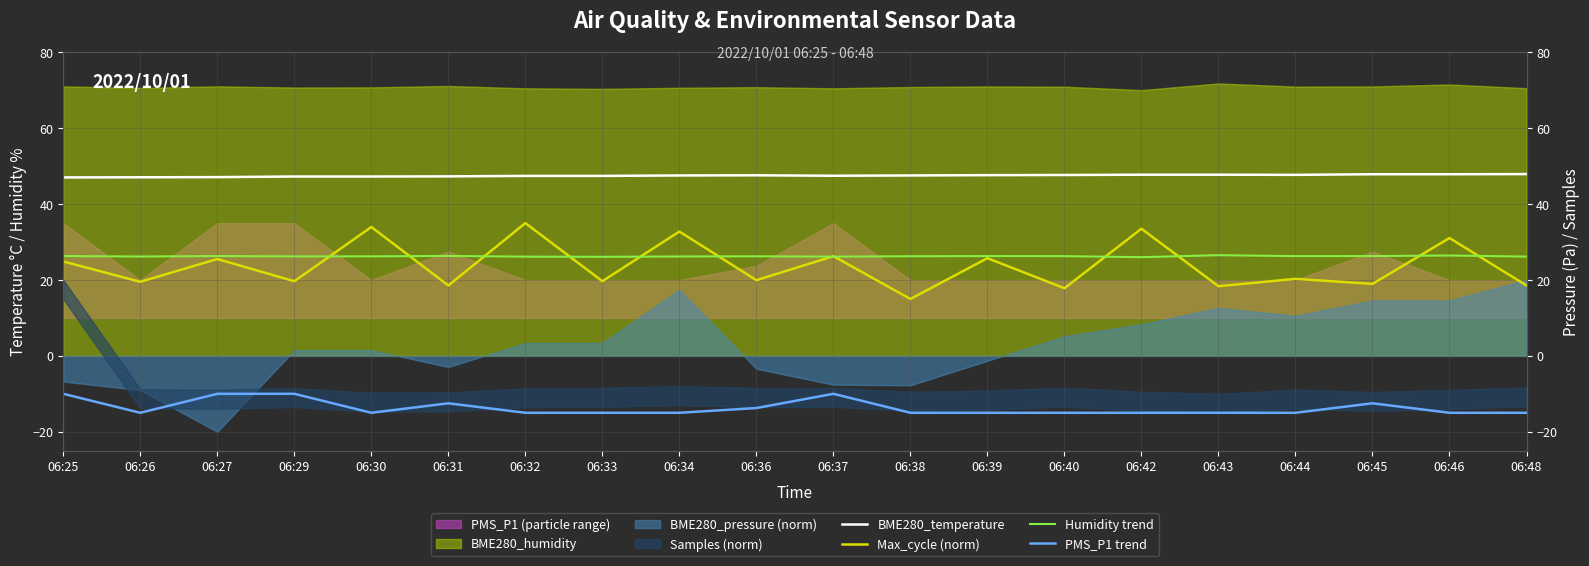

What is the difference between the maximum and minimum values in the Max_cycle (norm) series?

20.0